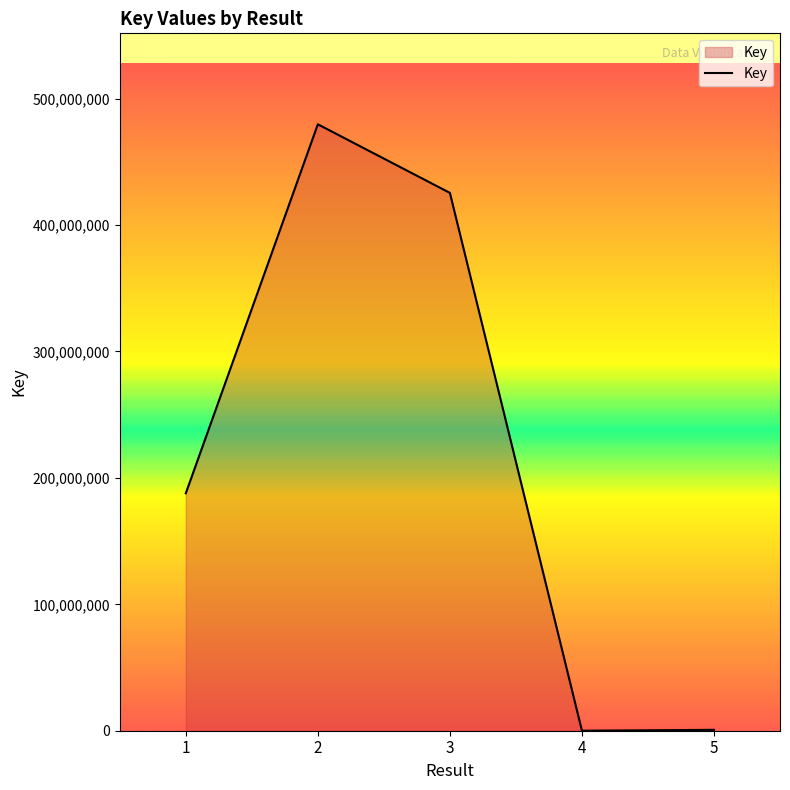

What is the minimum value shown in the chart?

4652